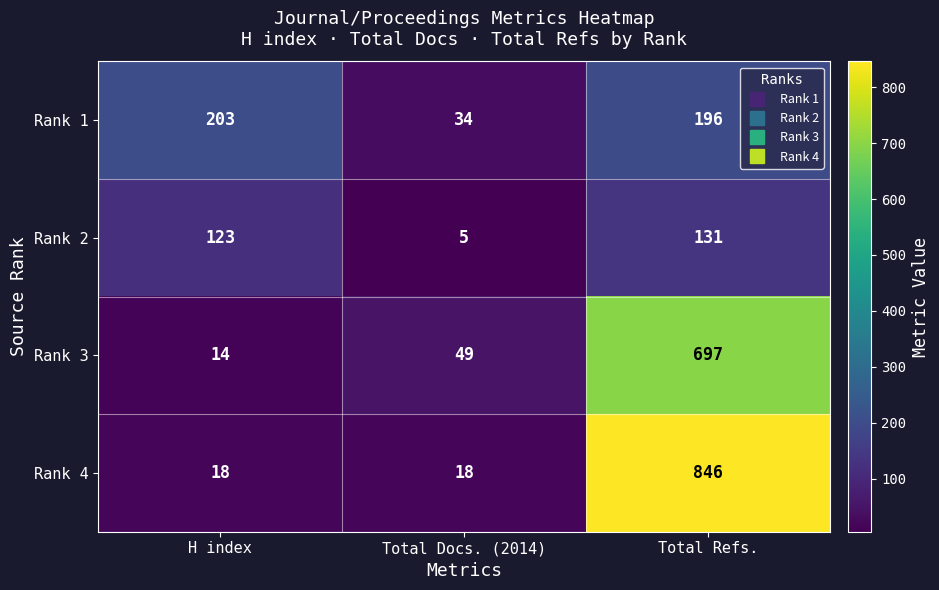

Reading left to right, transcribe all the data shown in this chart.

Rank 1: H index=203	Total Docs. (2014)=34	Total Refs.=196
Rank 2: H index=123	Total Docs. (2014)=5	Total Refs.=131
Rank 3: H index=14	Total Docs. (2014)=49	Total Refs.=697
Rank 4: H index=18	Total Docs. (2014)=18	Total Refs.=846